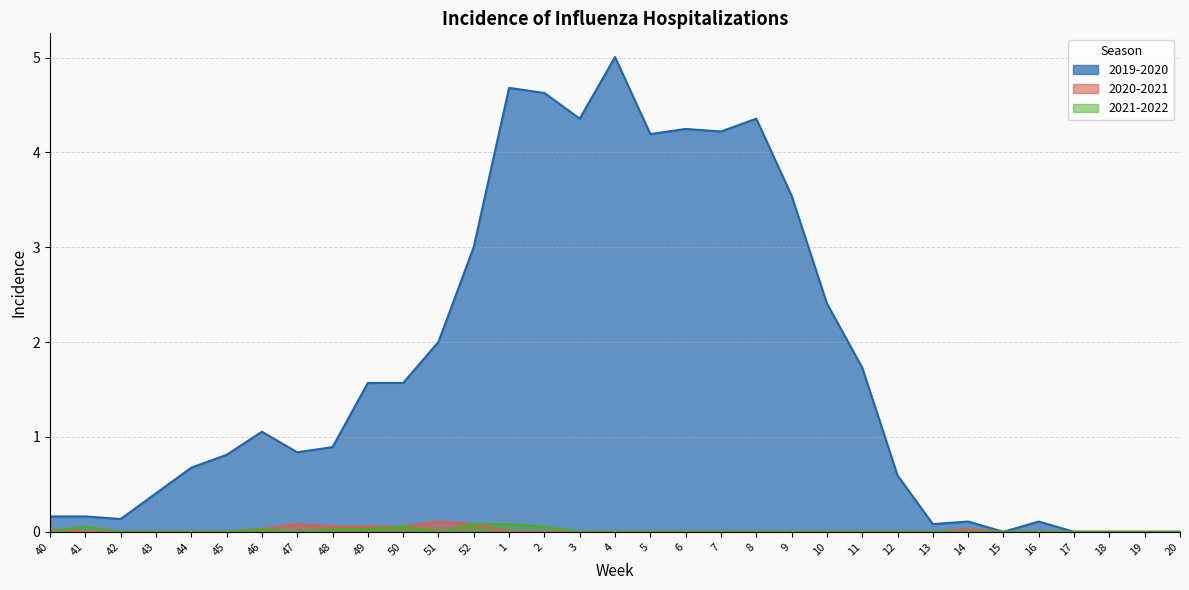

True or false: 2020-2021 has a value of 0.0 at 18.

True